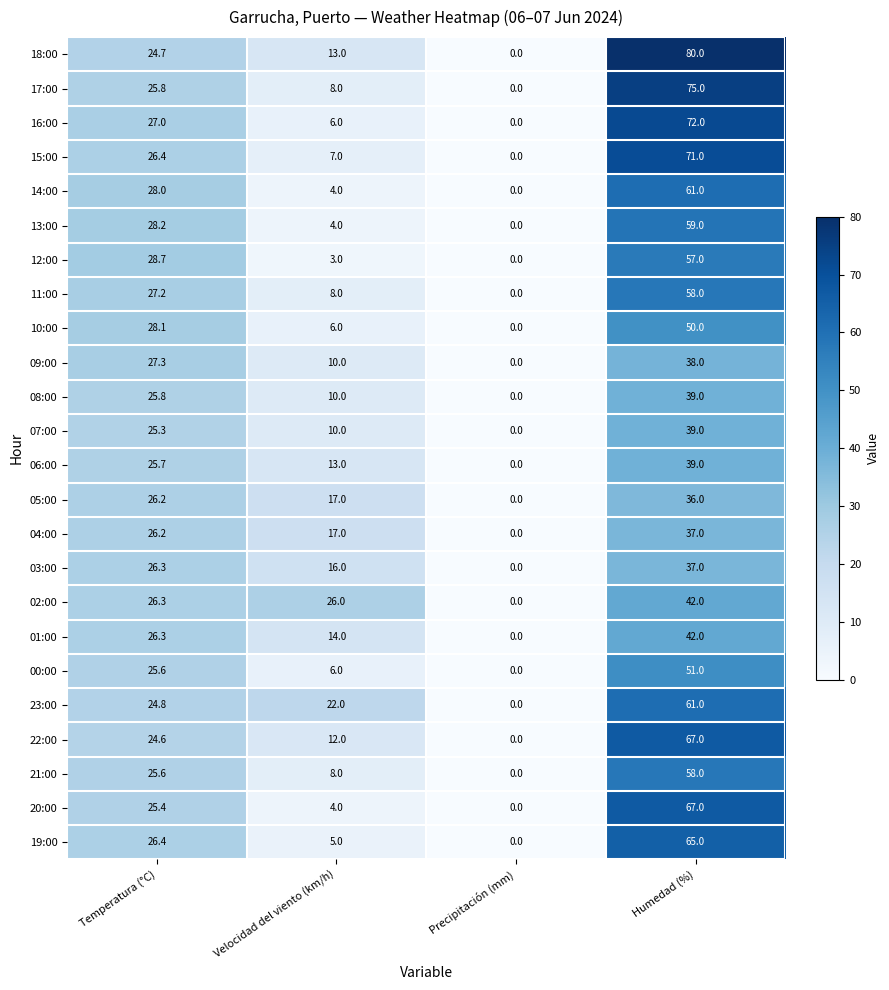

The 18:00 series shows 0.0 at Precipitación (mm). True or false?

True